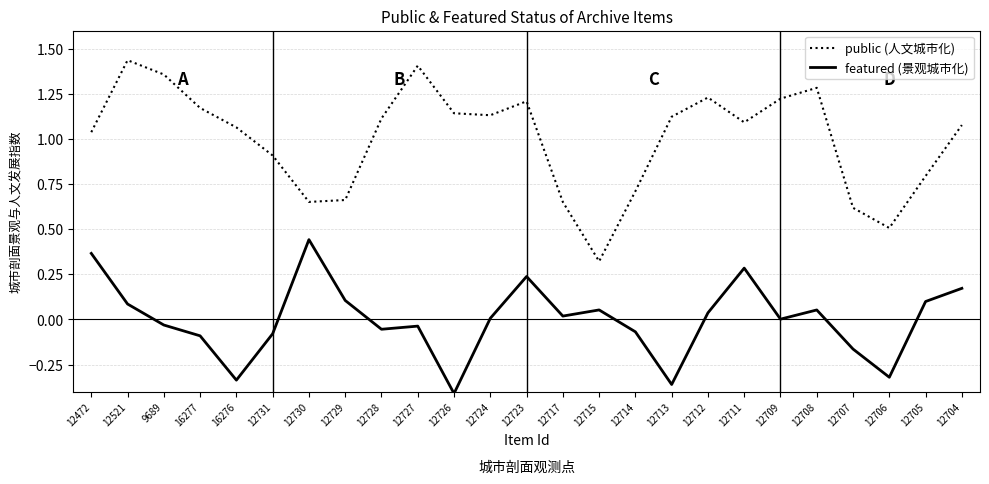

What is the total value across all series at 12731?

0.8